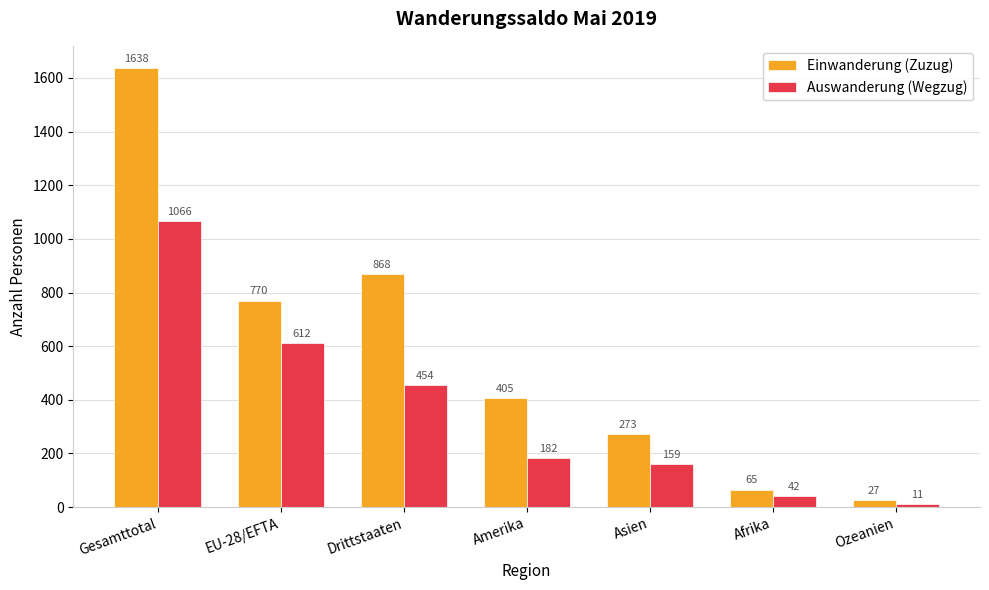

What is the average value of the Einwanderung (Zuzug) series?

578